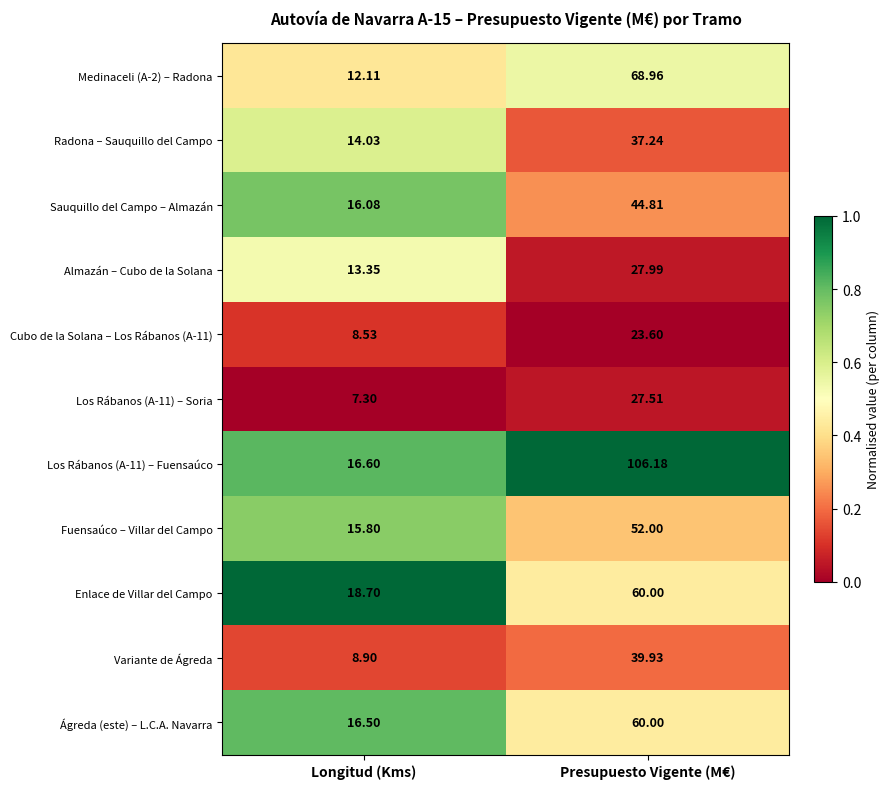

How many categories are shown in the chart?

2